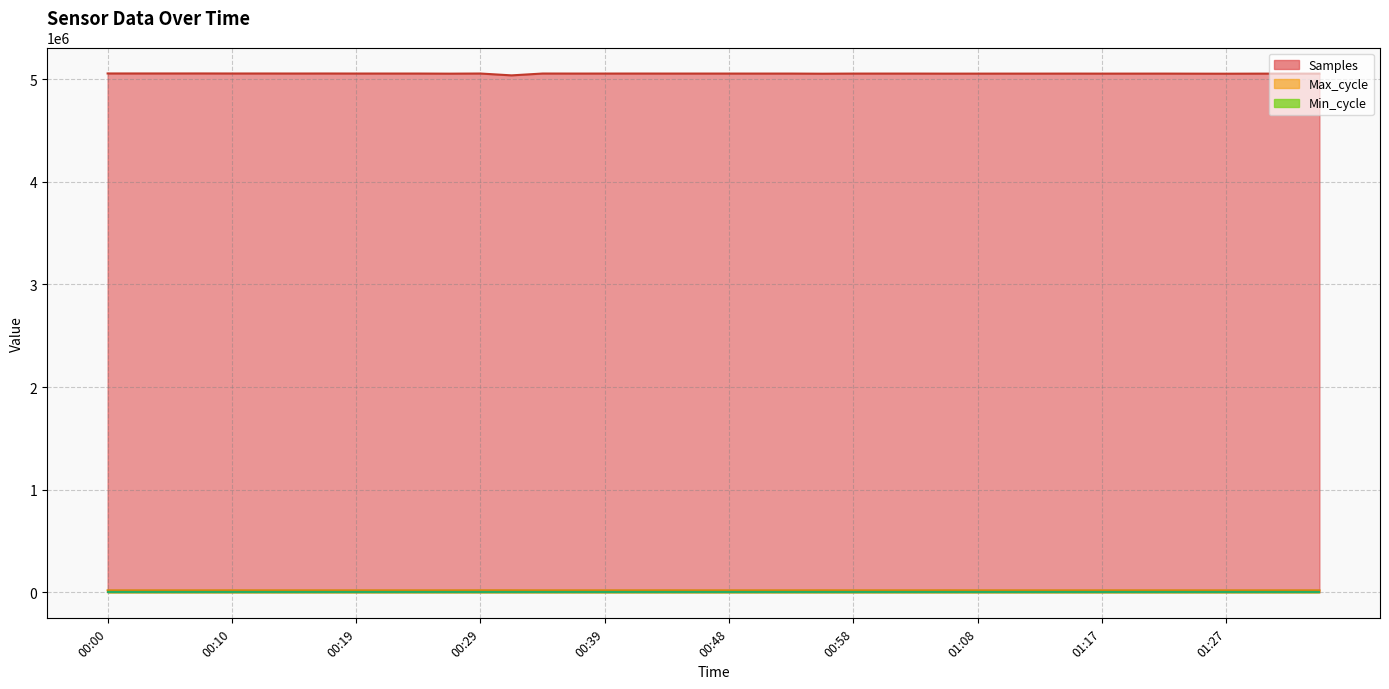

What is the minimum value shown in the chart?

19908